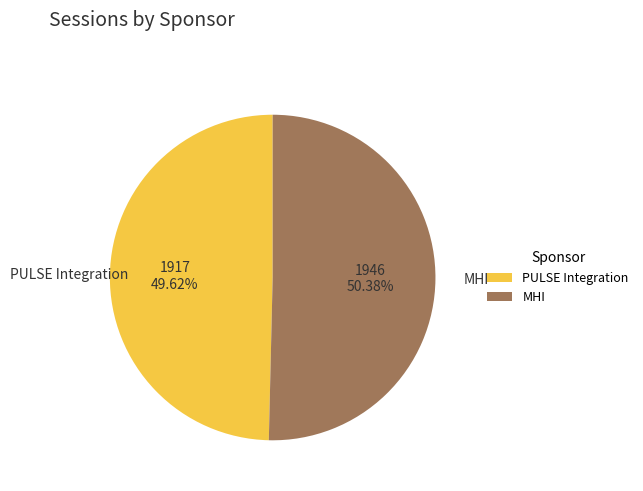

To the nearest percent, what is the average slice percentage?

50%